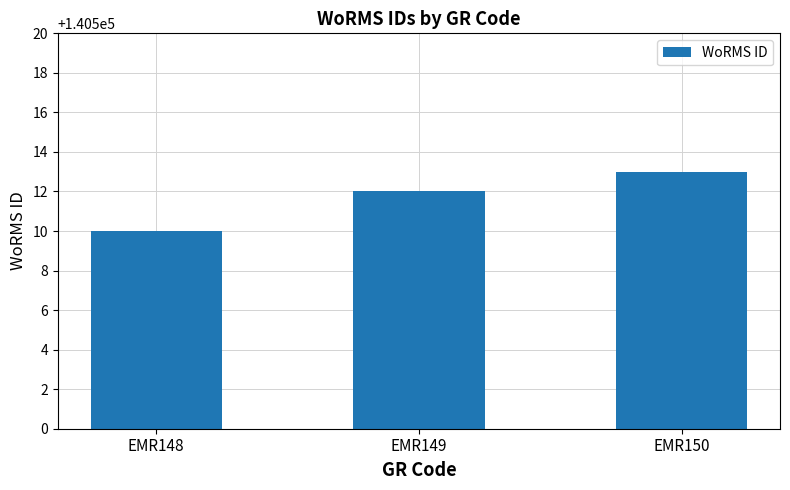

The value at EMR149 is 140512. True or false?

True